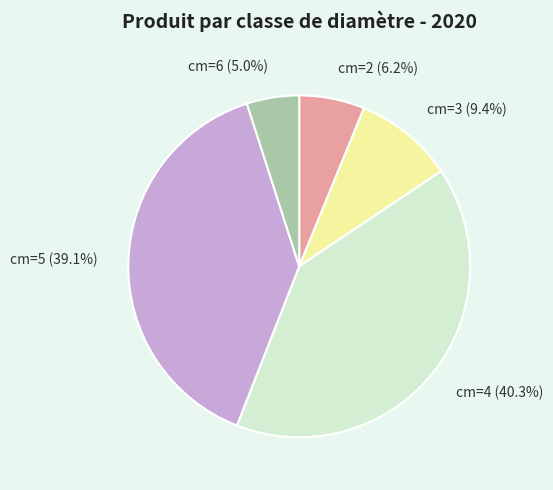

The cm=4 slice represents 46% of the pie. True or false?

False